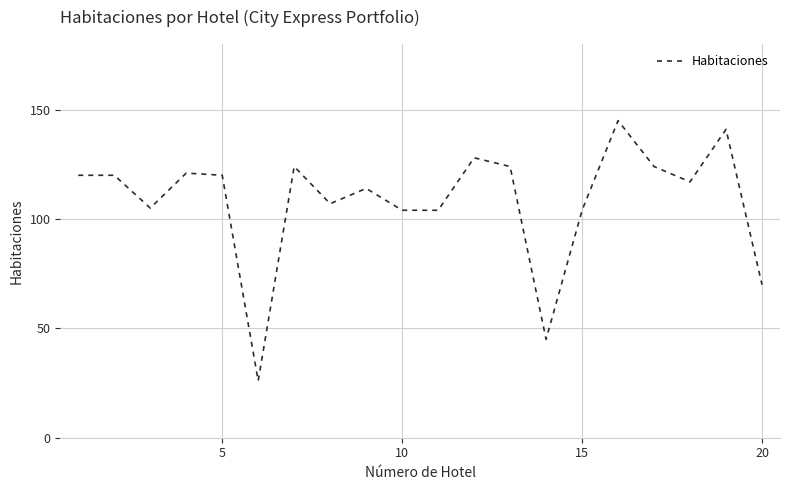

What is the greatest value displayed?

145